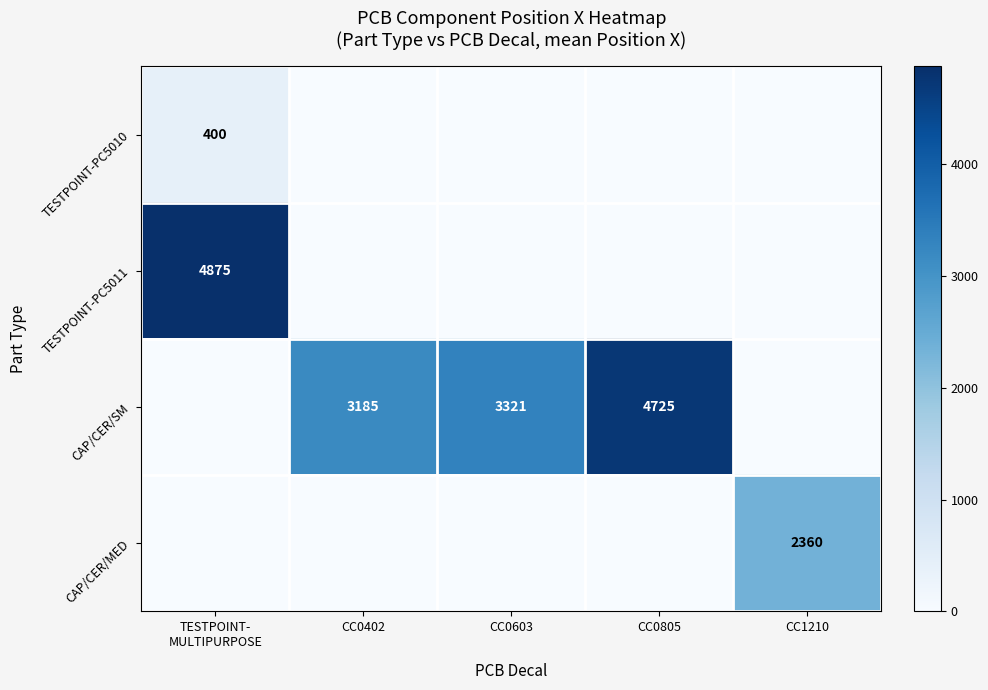

The CAP/CER/SM series shows 3321 at CC0603. True or false?

True